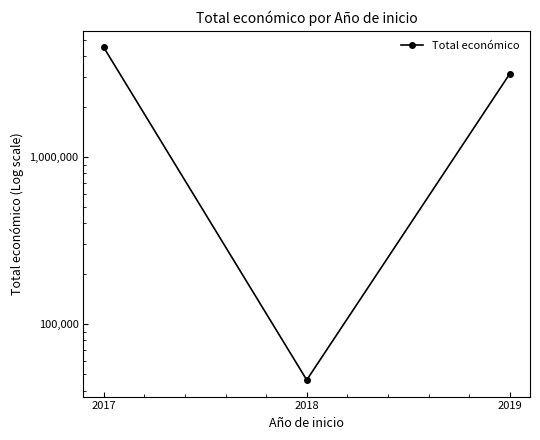

What is the change in value from 2018 to 2019?

+3095786